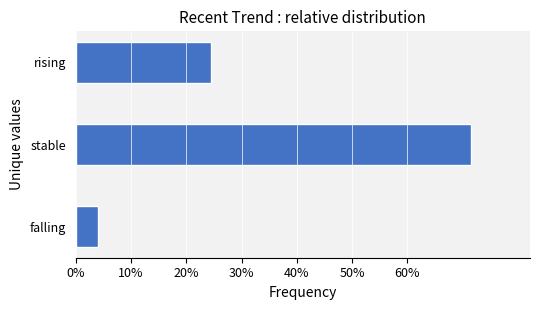

Are the bars grouped side by side (vs. stacked)?

No